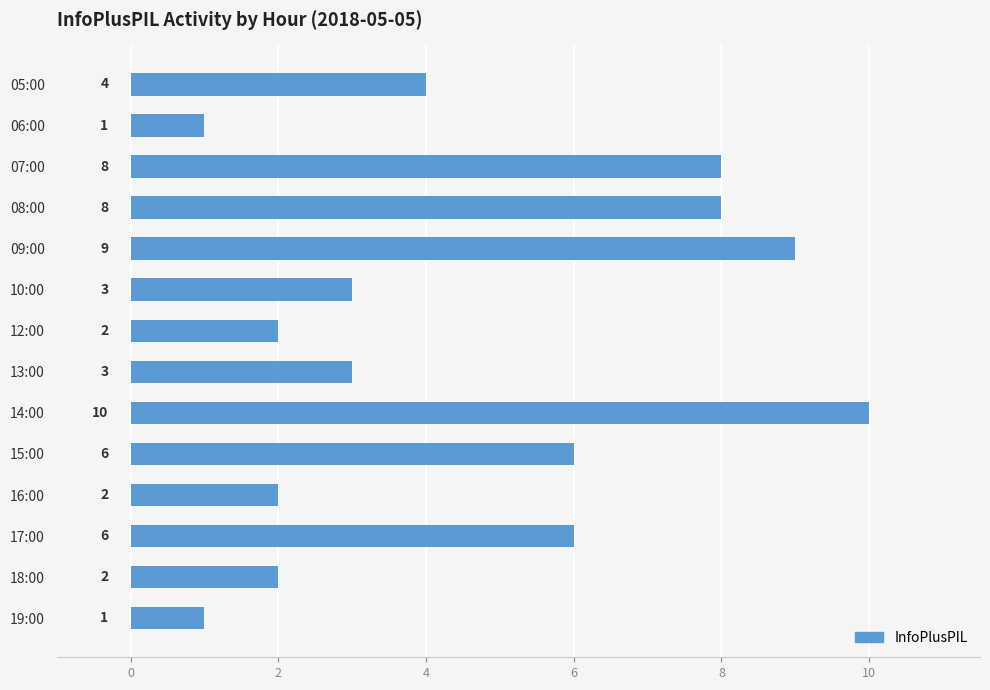

How many values are between 2 and 8?

10